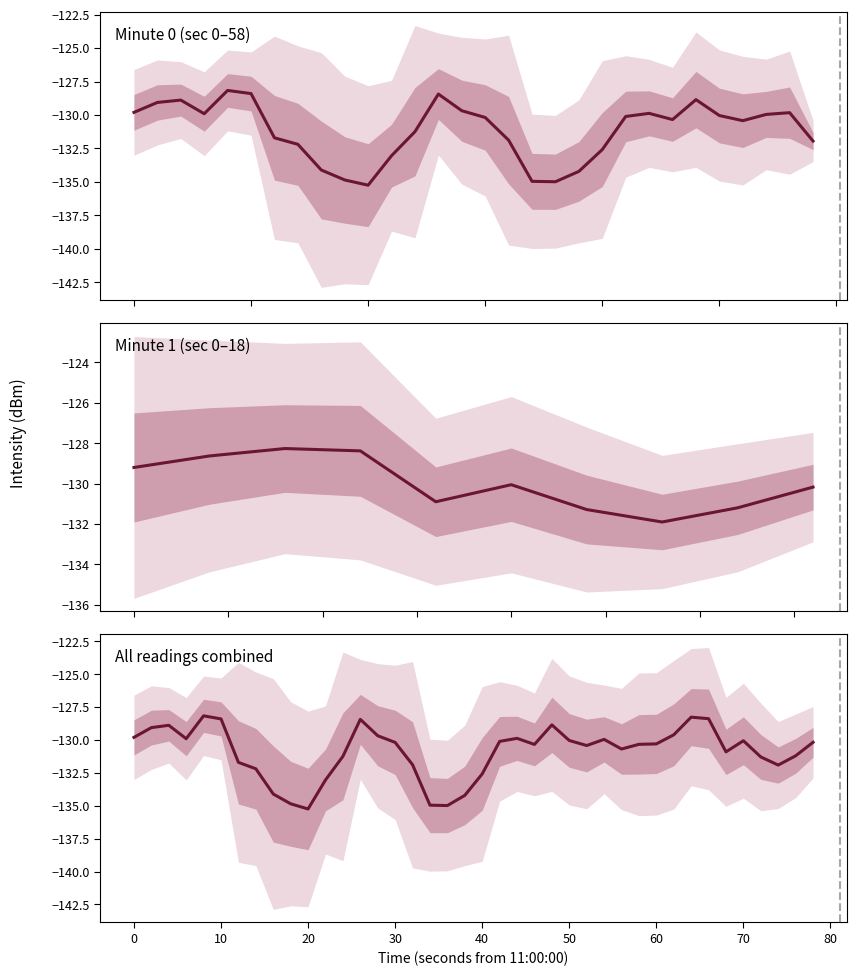

What is the value of the second point at the 30th from the left?

58.0